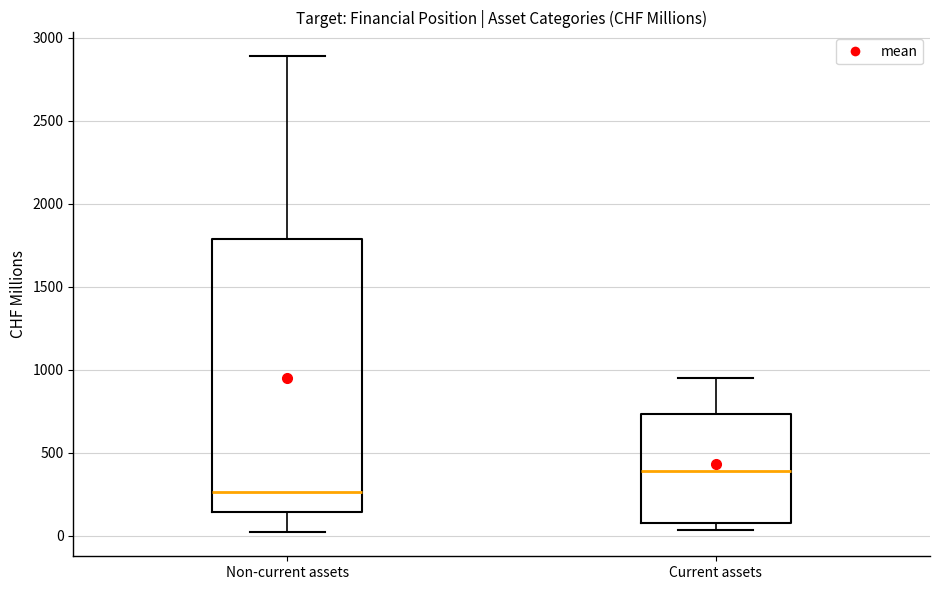

Which box's median line is the highest?

Current assets